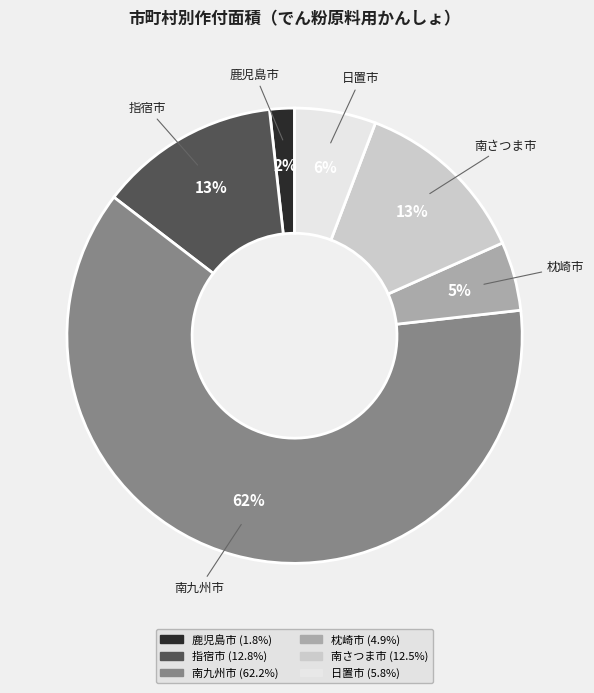

To the nearest percent, what is the combined percentage of 枕崎市 and 指宿市?

18%